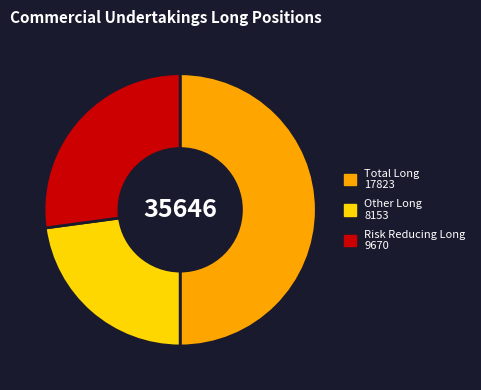

Is Other Long 8153 the majority of the pie?

No